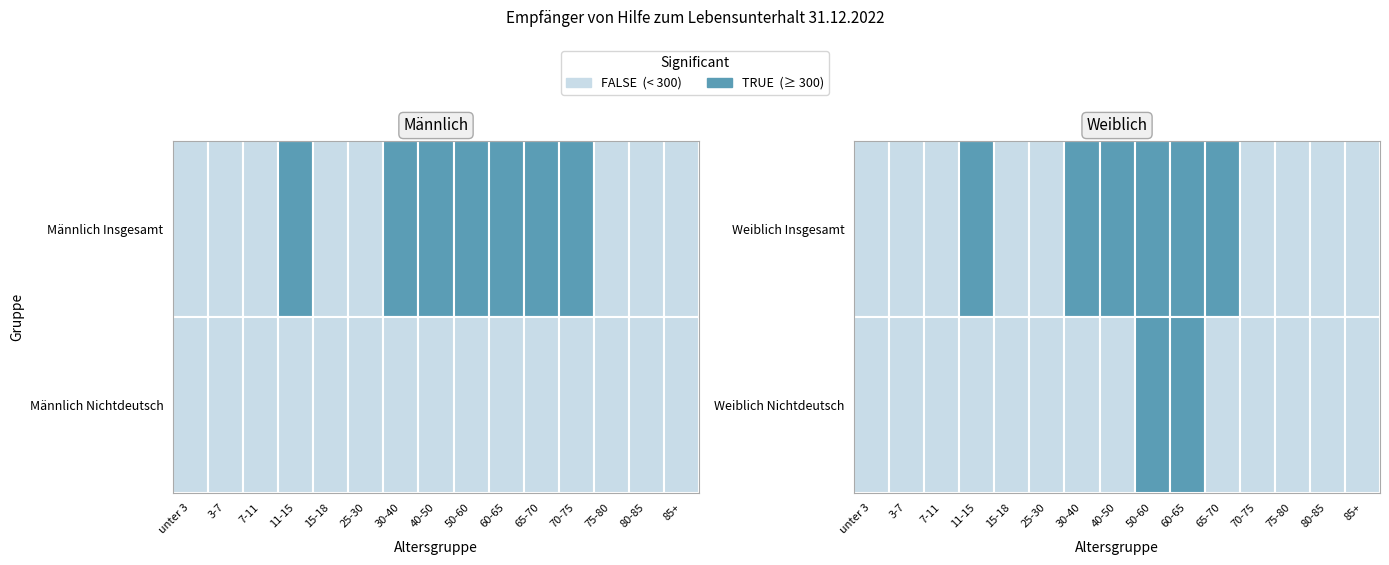

At which category does the chart reach its minimum across all series?

80-85